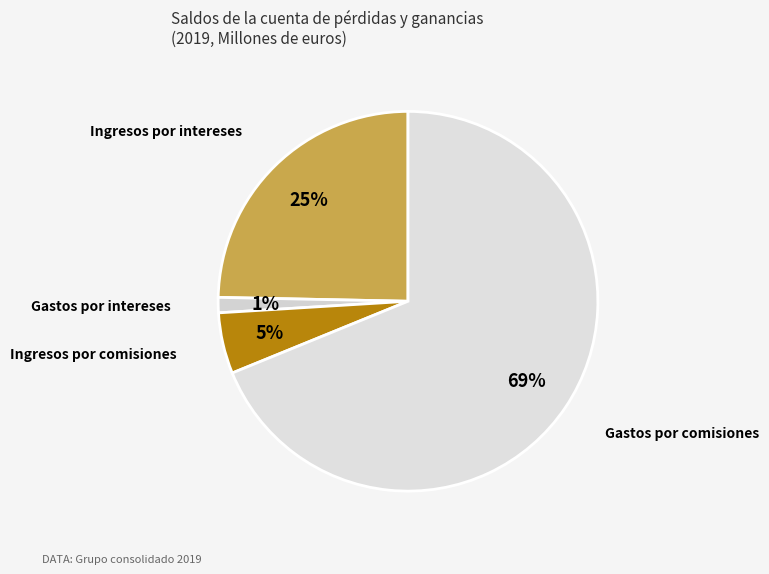

To the nearest percent, what is the difference between the largest and smallest slice percentages?

68%